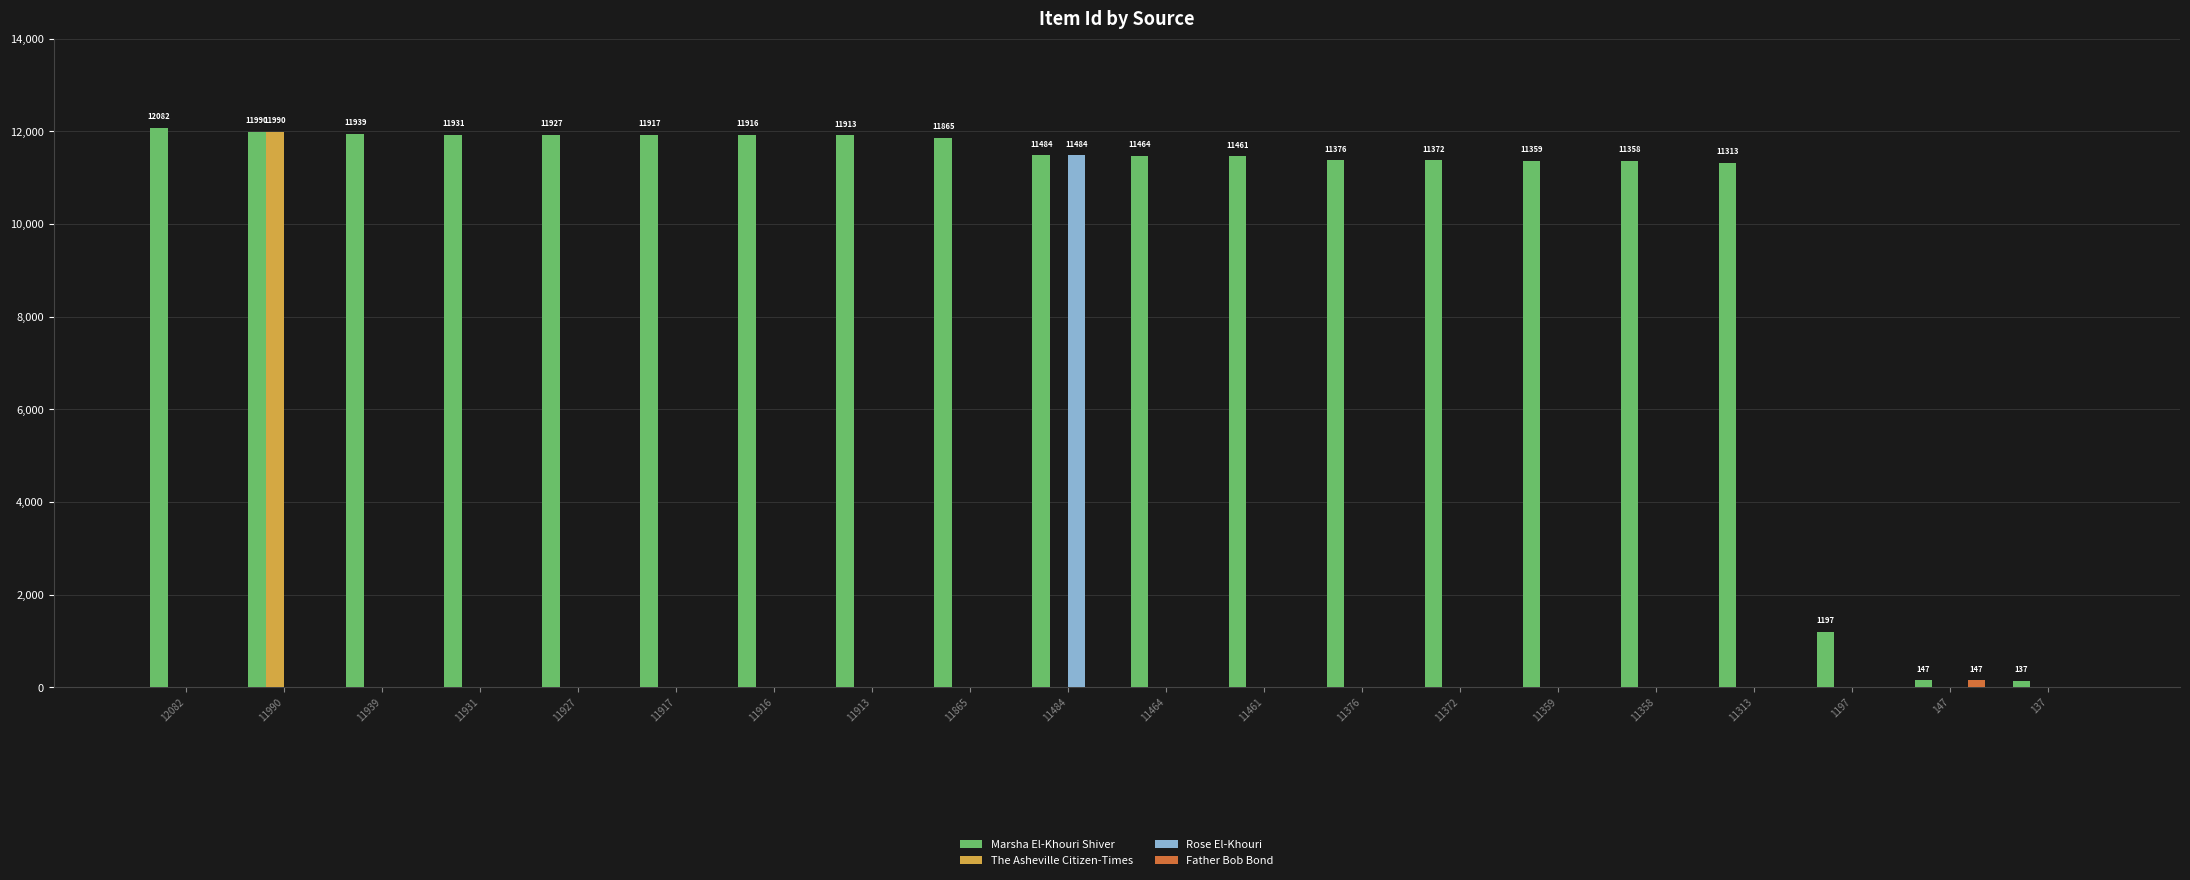

Is the value of The Asheville Citizen-Times at 11358 greater than the value of Marsha El-Khouri Shiver at 11917?

No